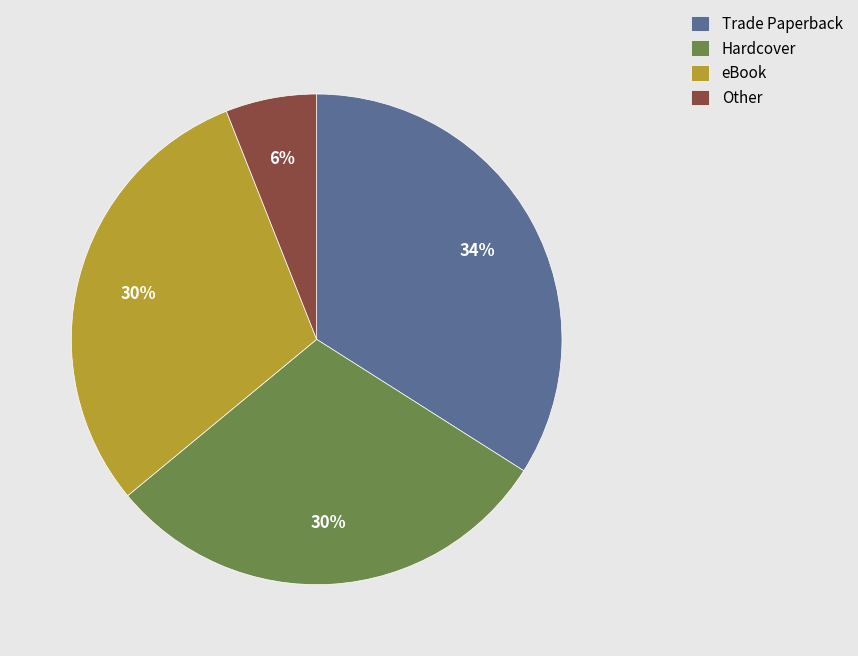

Is it true that eBook is 19% of the pie?

False